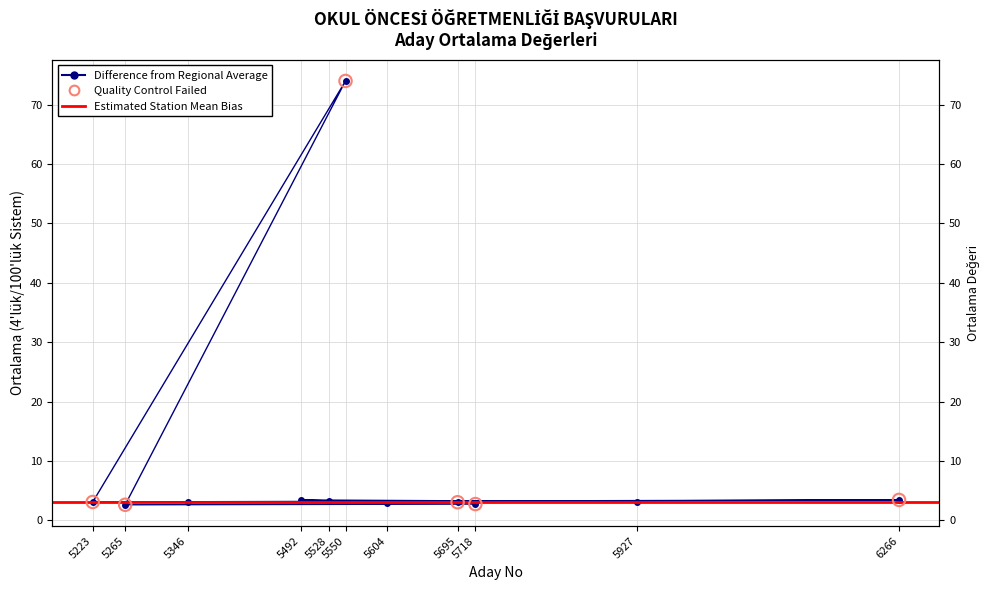

What is the change in value from 5927 to 5550?

+70.9